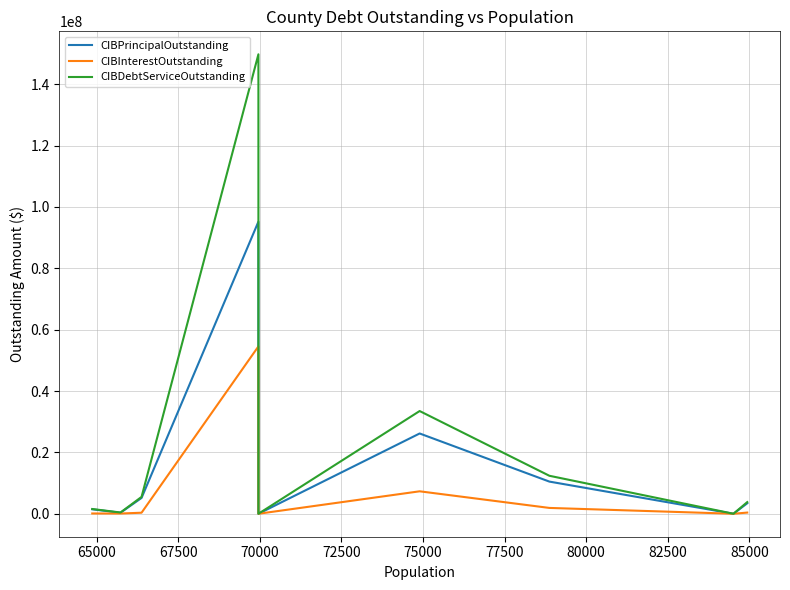

Which series has the widest spread of values?

CIBDebtServiceOutstanding